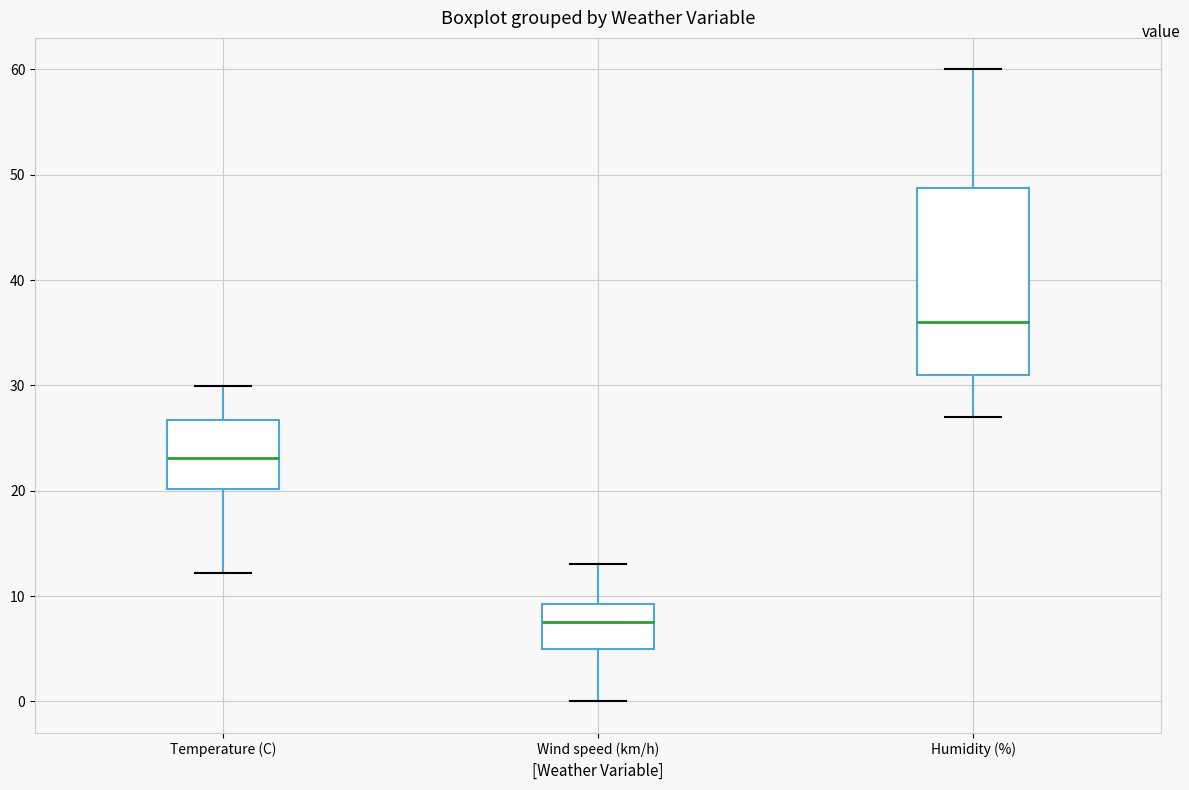

Which box is the tallest, from its lower edge to its upper edge?

Humidity (%)